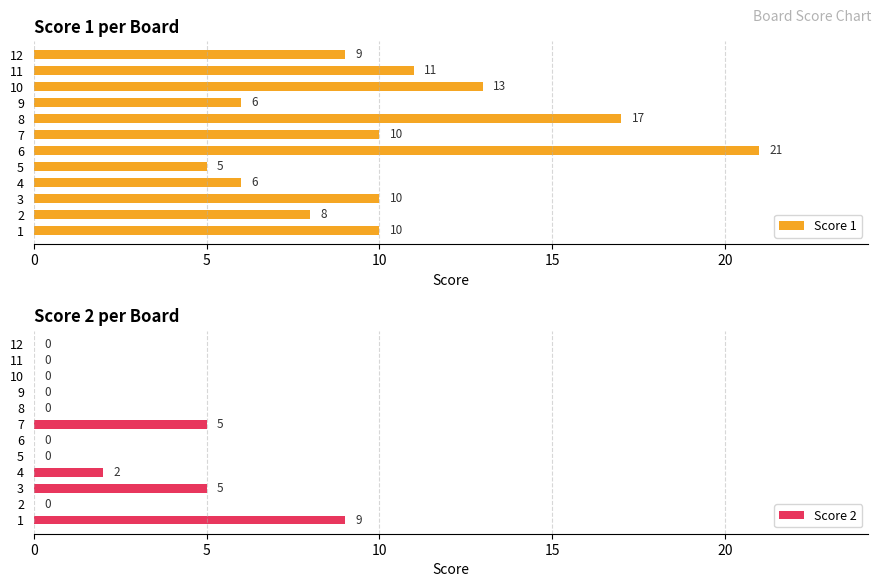

True or false: Score 1 has a value of 19 at 10.

False